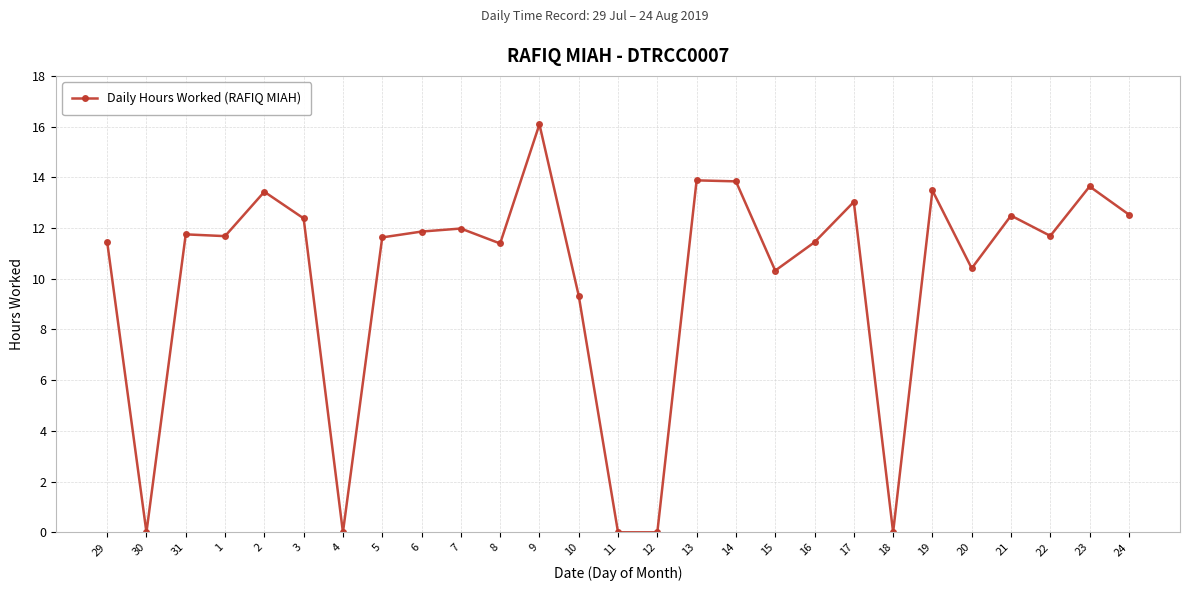

Count the number of data series in this chart.

1